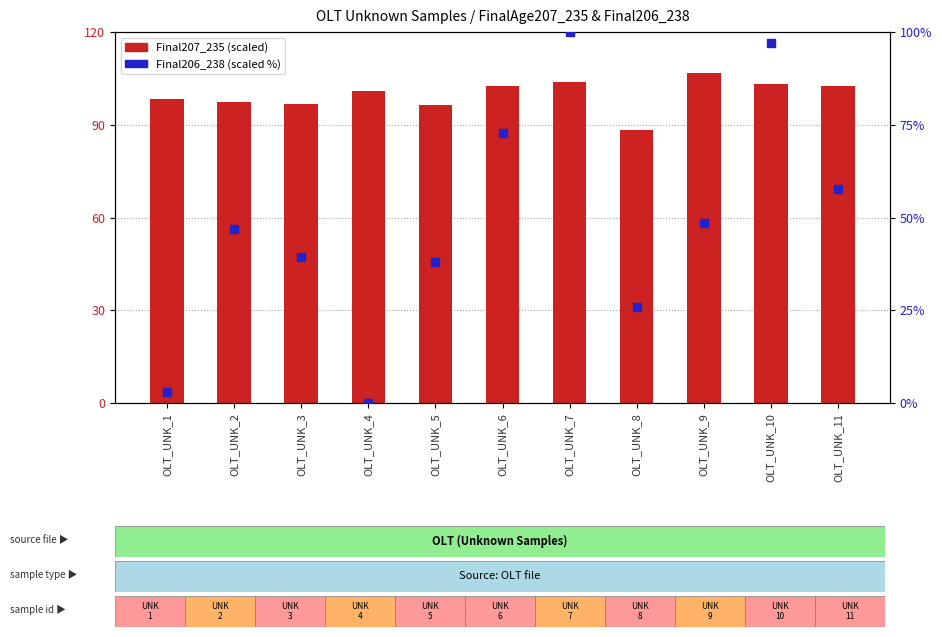

What is the total value across all series at OLT_UNK_1?

101.5